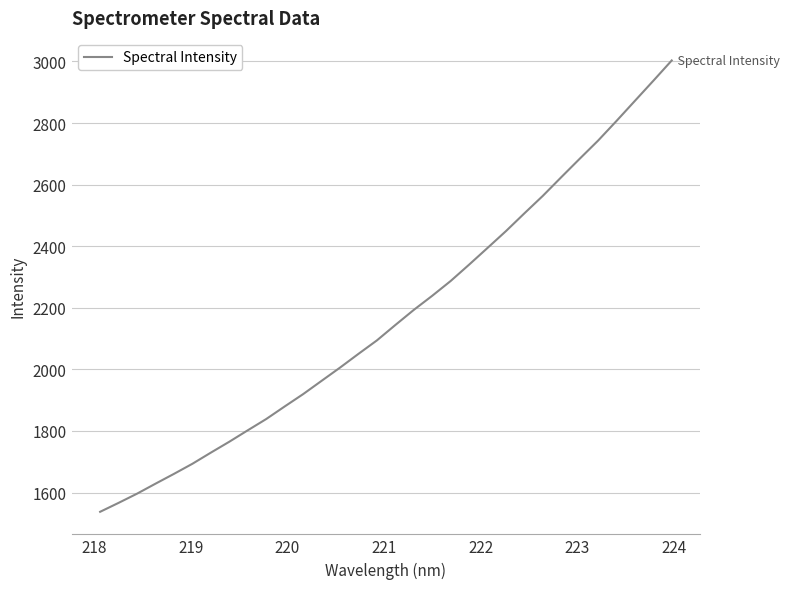

Reading right to left, list all the values displayed in this chart.

3003.3	2937.3	2872.0	2806.7	2742.9	2683.8	2624.0	2563.4	2506.7	2449.0	2394.3	2340.0	2287.0	2239.0	2193.1	2144.0	2094.1	2050.3	2005.7	1962.7	1919.6	1879.5	1838.7	1802.1	1765.0	1729.6	1693.4	1660.6	1628.7	1596.3	1566.4	1537.4